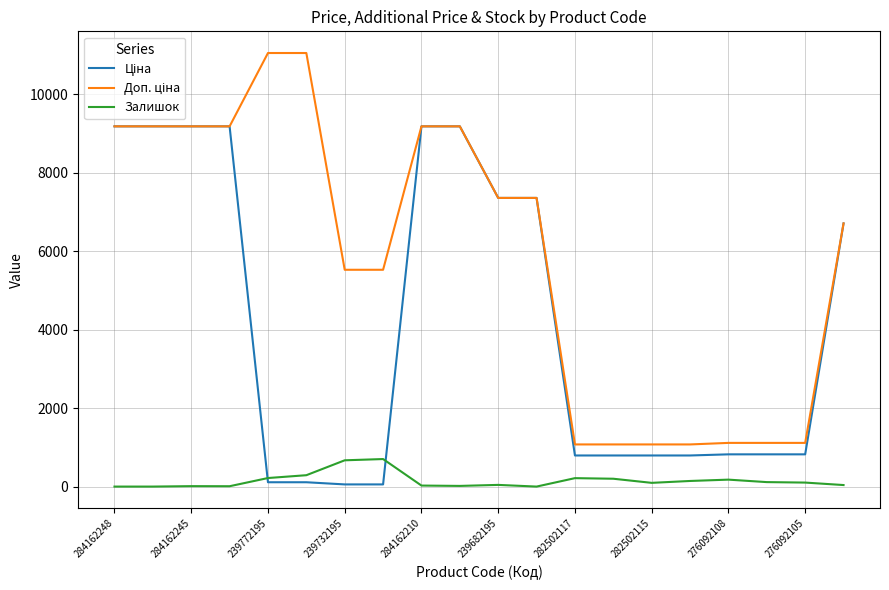

Does the chart have visible grid lines?

Yes